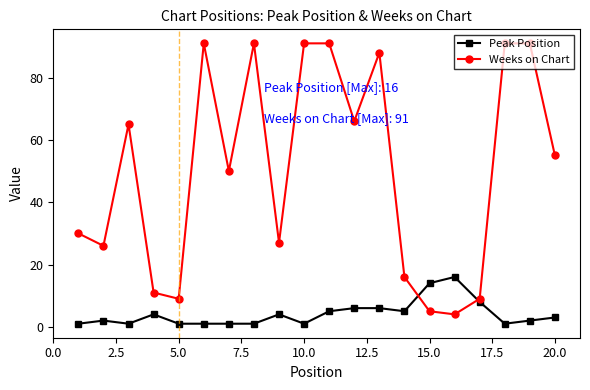

What is the value of the Peak Position point at the 17th from the left?

8